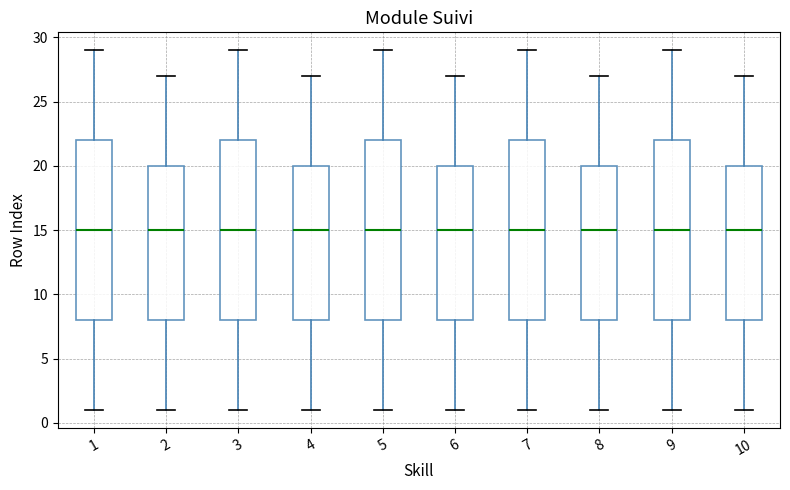

Where is the lower edge of the box at x = 4 on the y-axis? The values are not printed on the chart, so give them approximately, as read against the axis.

8